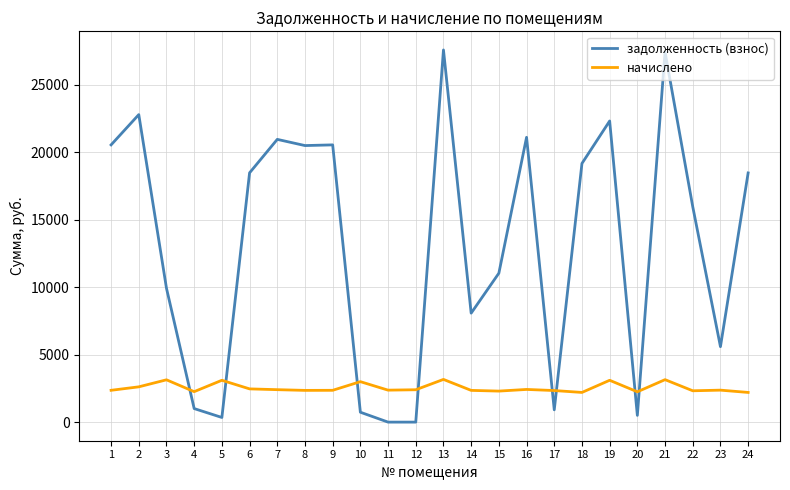

Count the number of data series in this chart.

2